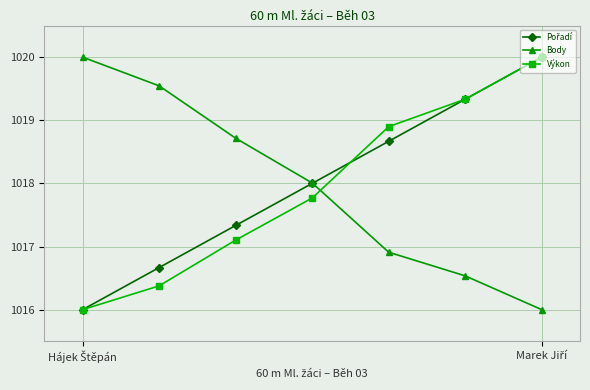

What is the minimum value shown in the chart?

1016.0